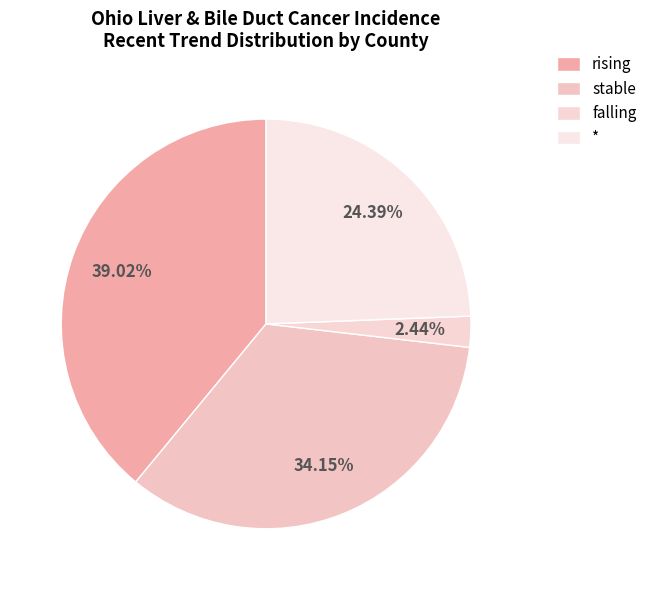

To the nearest percent, what is the difference between the largest and smallest slice percentages?

37%